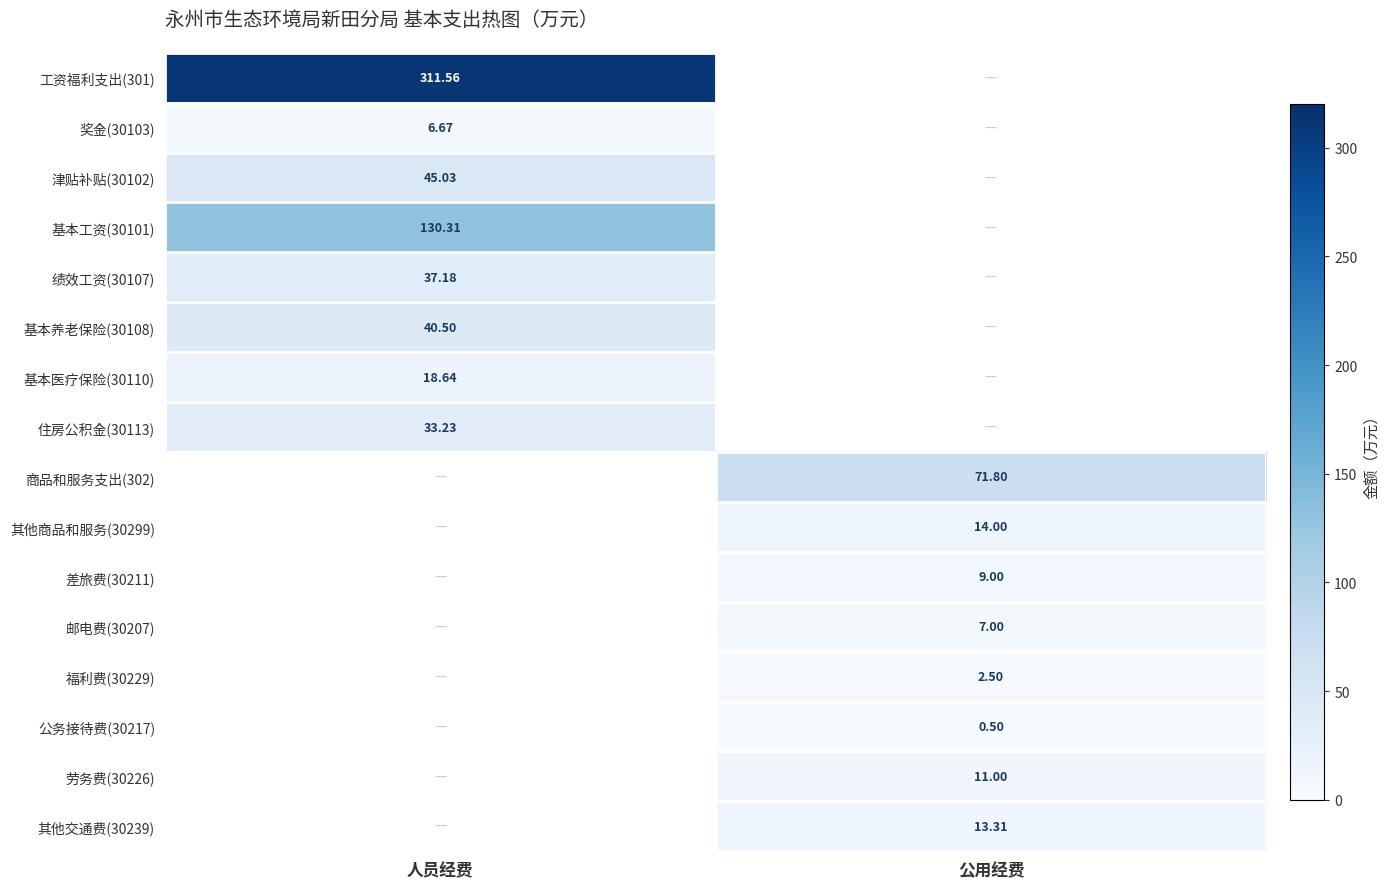

Which series changed the most between 人员经费 and 公用经费?

工资福利支出(301)